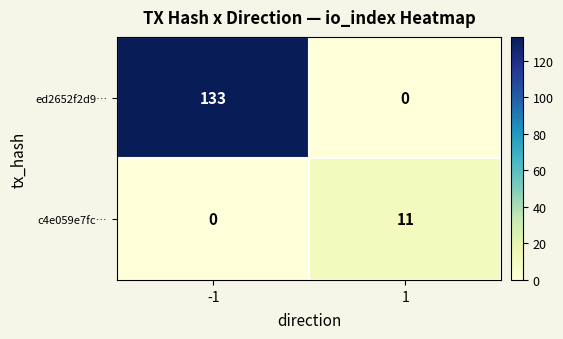

What is the total value across all series at 1?

11